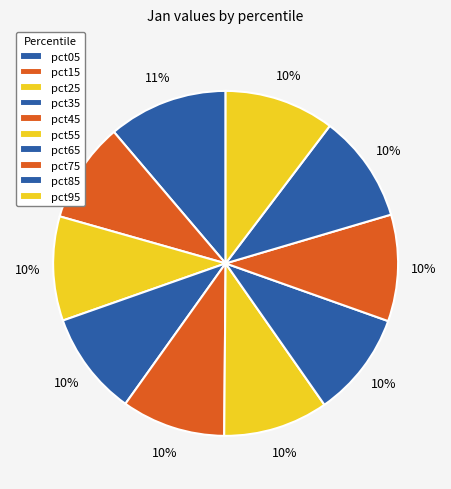

Count the number of slices in the pie.

10